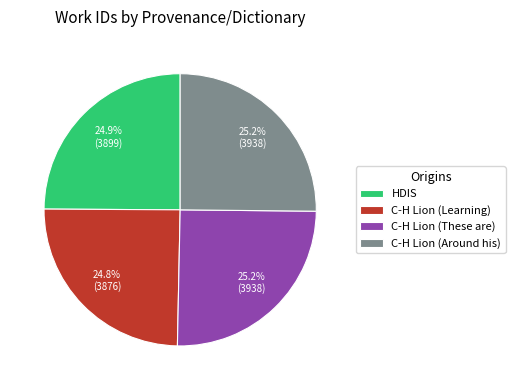

What is the ratio of the value at C-H Lion (Around his) to the value at HDIS?

1.0